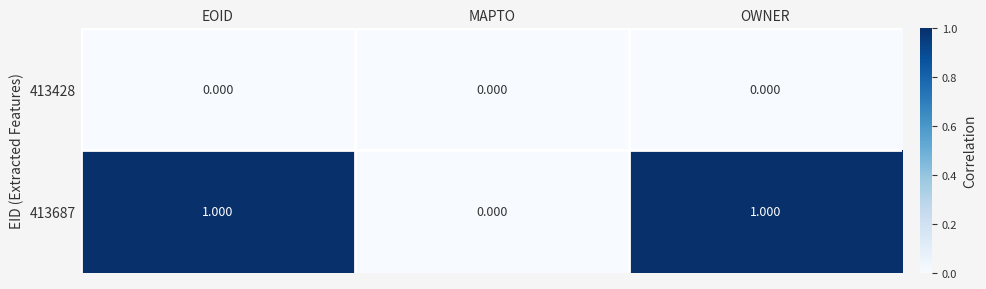

At which label is 413687 closest to 0?

MAPTO